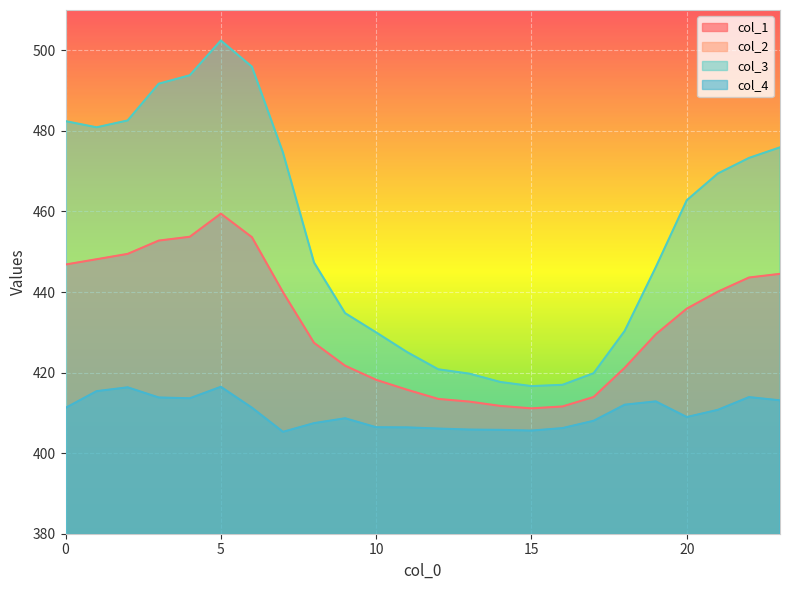

Which series has the widest spread of values?

col_3